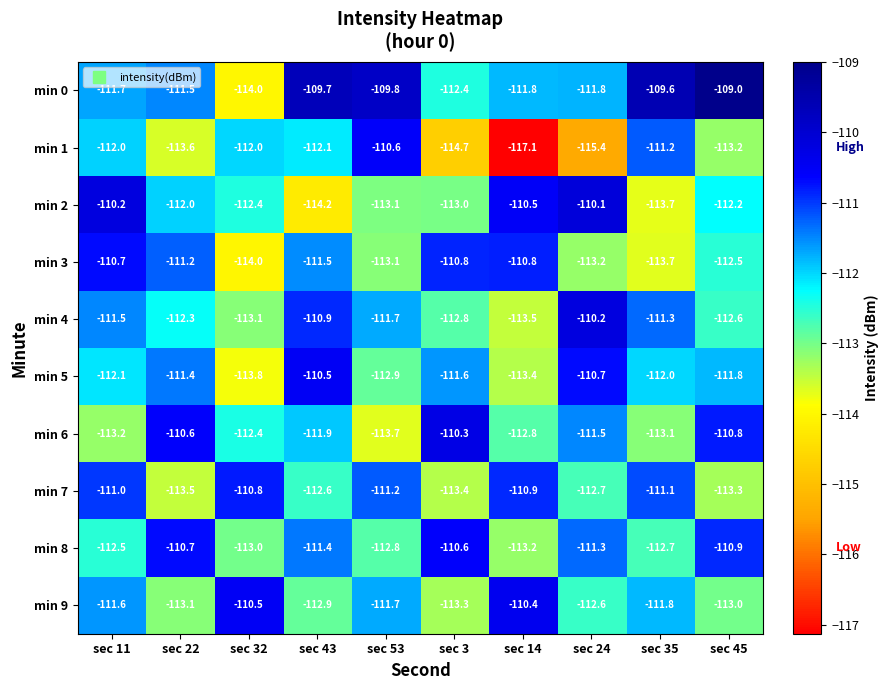

Which series has the largest total across all categories?

min 0